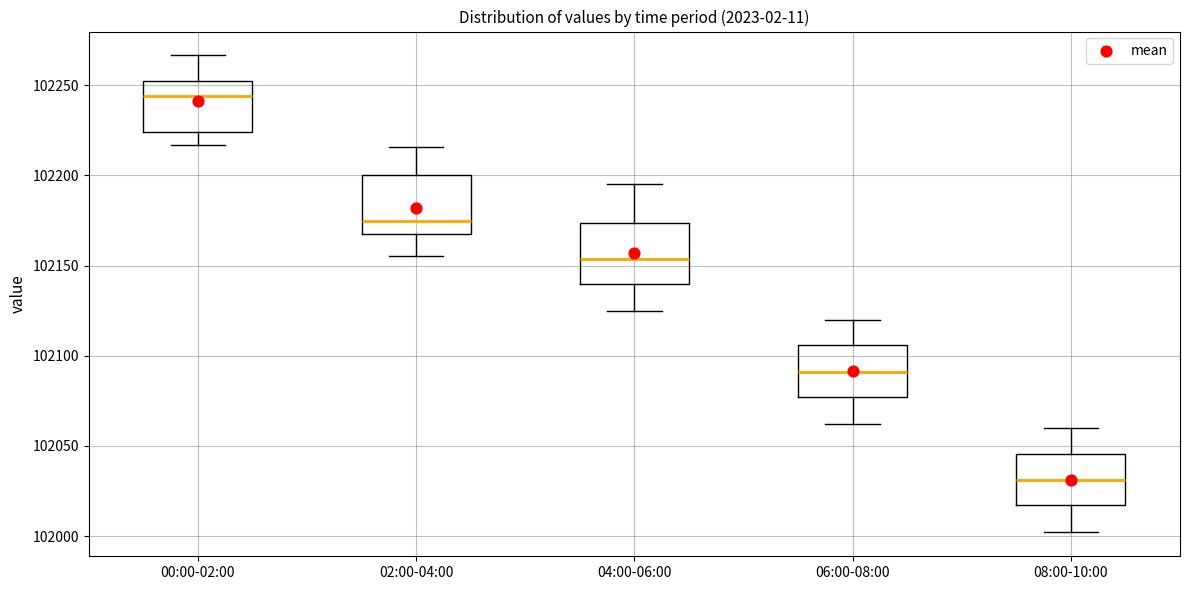

Where is the lower edge of the box for 00:00-02:00 on the y-axis? The values are not printed on the chart, so give them approximately, as read against the axis.

102225